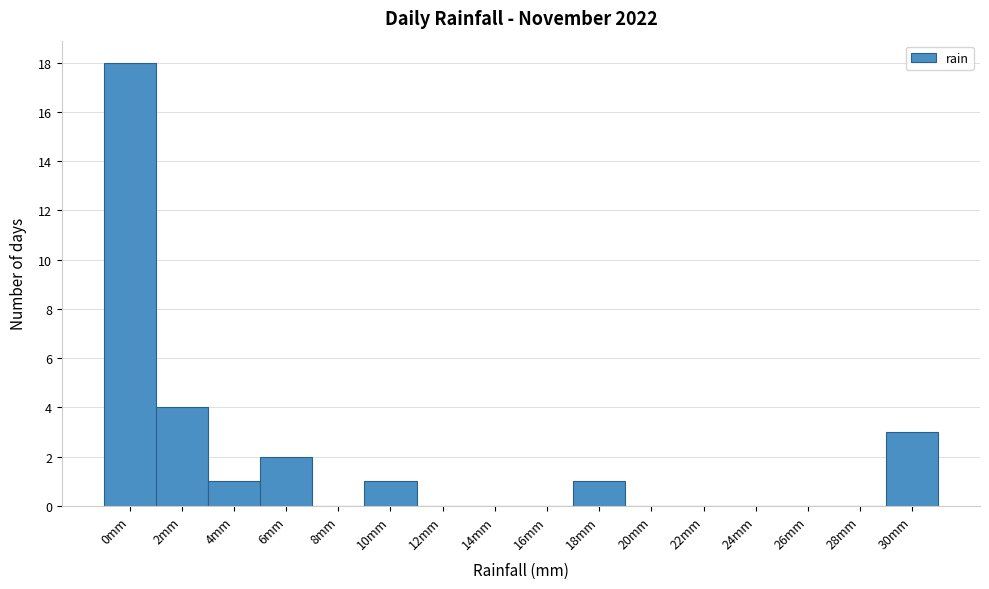

Reading right to left, extract all data points from this chart.

30mm=3	28mm=0	26mm=0	24mm=0	22mm=0	20mm=0	18mm=1	16mm=0	14mm=0	12mm=0	10mm=1	8mm=0	6mm=2	4mm=1	2mm=4	0mm=18